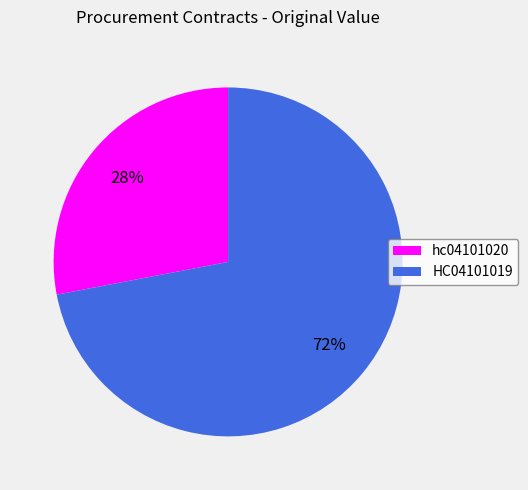

What is the ratio of the value at hc04101020 to the value at HC04101019?

0.4